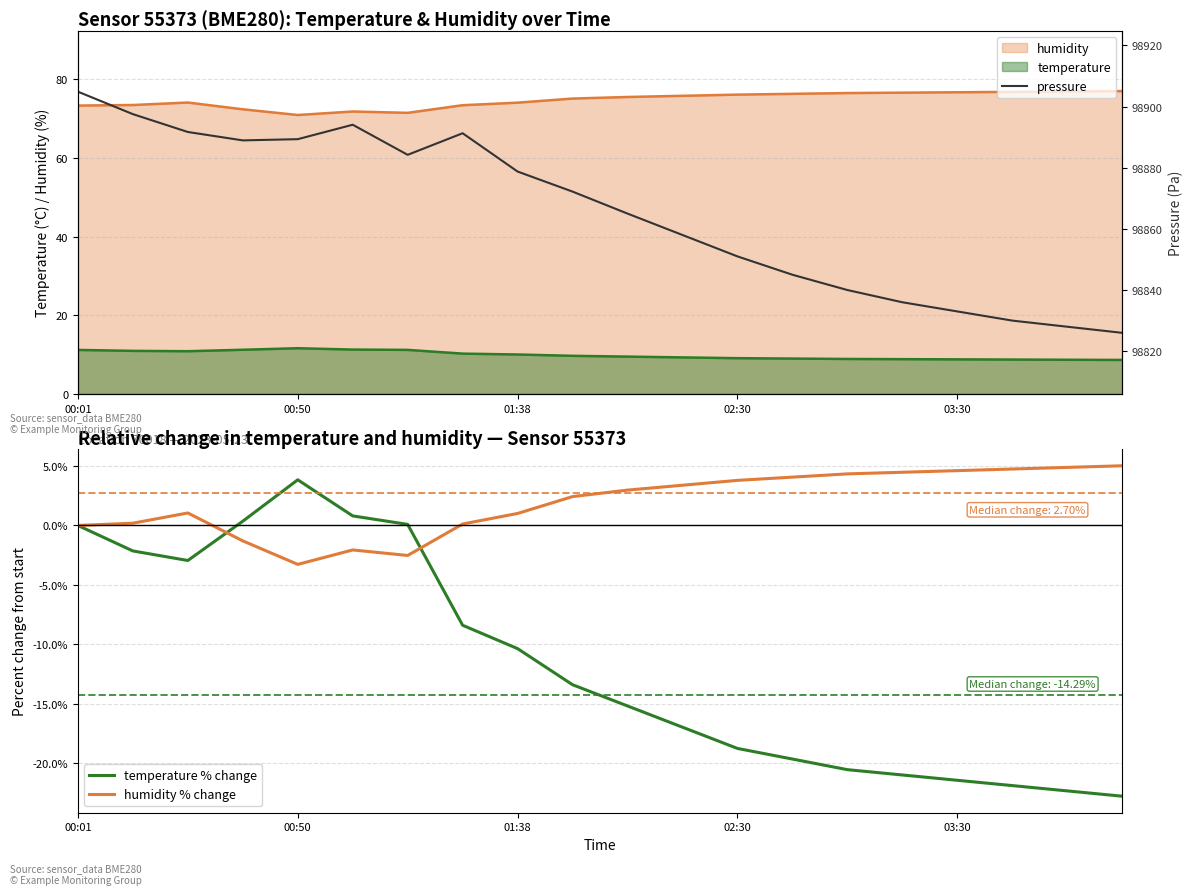

What is the highest value of the humidity series?

77.0